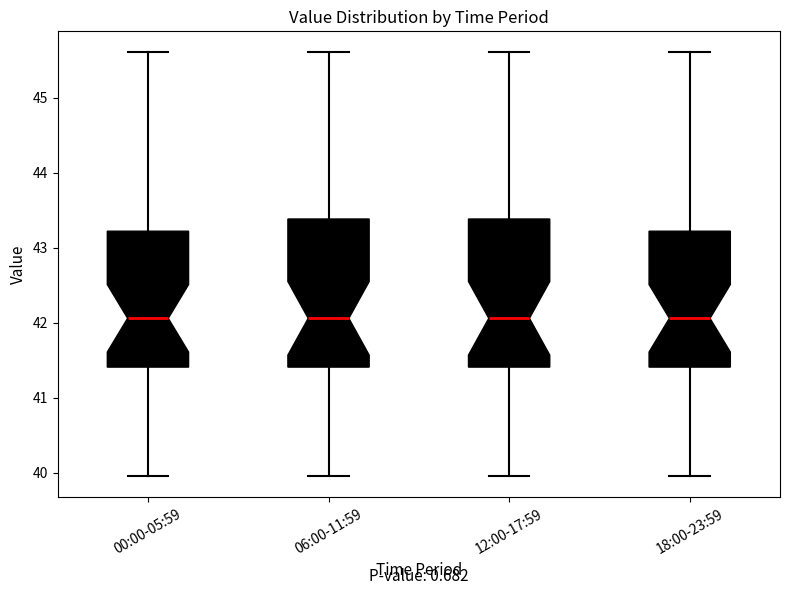

Reading left to right, read every box against the y-axis: the position of its median line, the range the box covers, and the ends of its whiskers. The values are not printed on the chart, so give them approximately, as read against the axis.

00:00-05:59: median 42.1, box 41.4 to 43.2, whiskers 40.0 to 45.6
06:00-11:59: median 42.1, box 41.4 to 43.4, whiskers 40.0 to 45.6
12:00-17:59: median 42.1, box 41.4 to 43.4, whiskers 40.0 to 45.6
18:00-23:59: median 42.1, box 41.4 to 43.2, whiskers 40.0 to 45.6